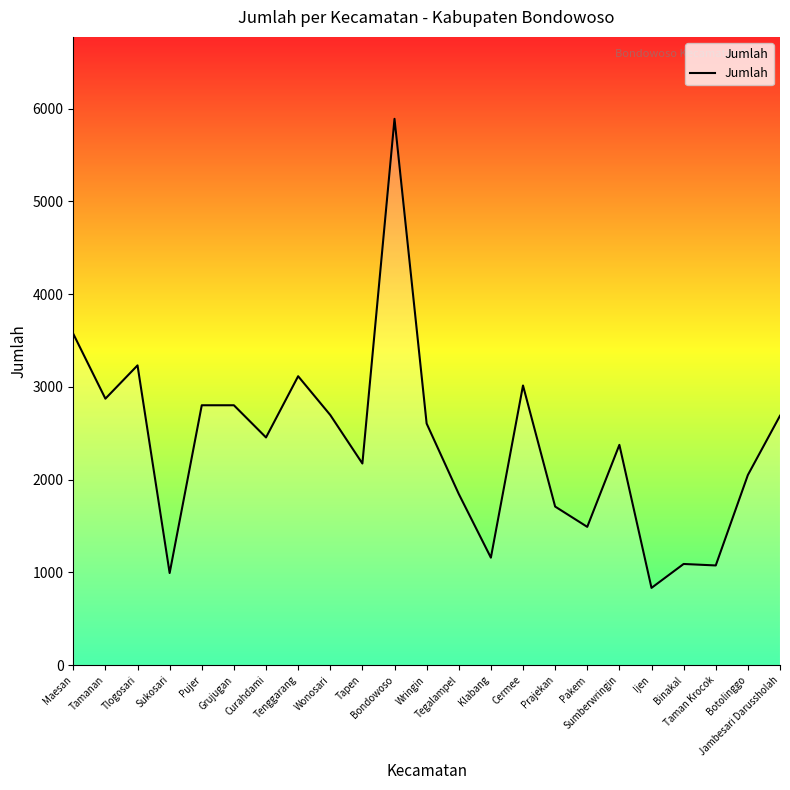

Which label corresponds to the smallest value in the chart?

Ijen